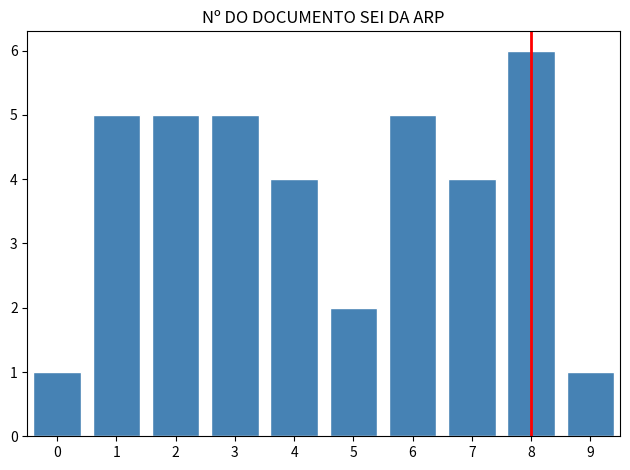

Reading right to left, what are all the values shown in this chart?

1	6	4	5	2	4	5	5	5	1